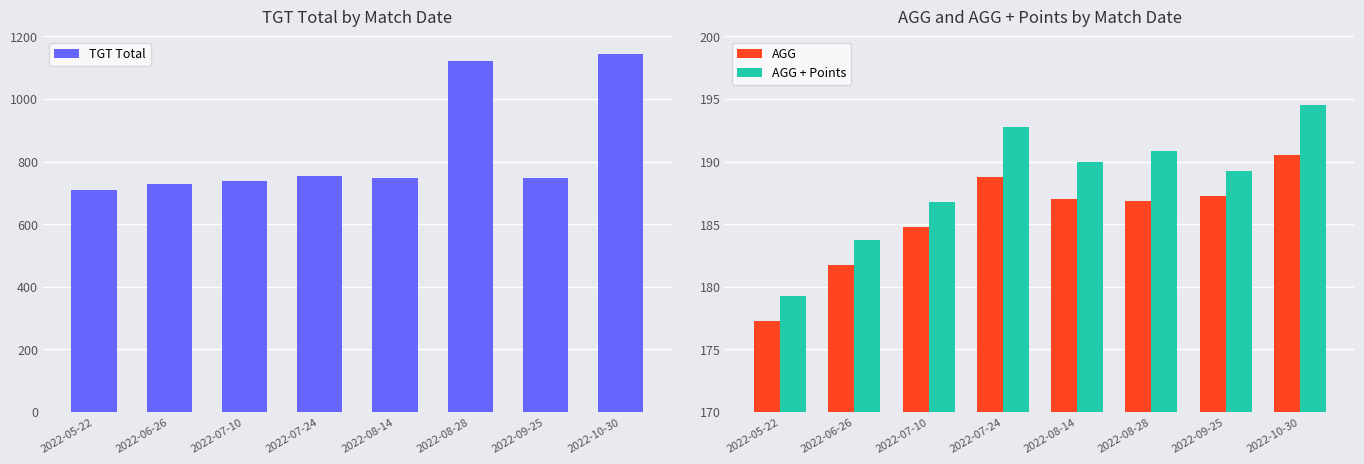

At which category does the chart reach its peak across all series?

2022-10-30